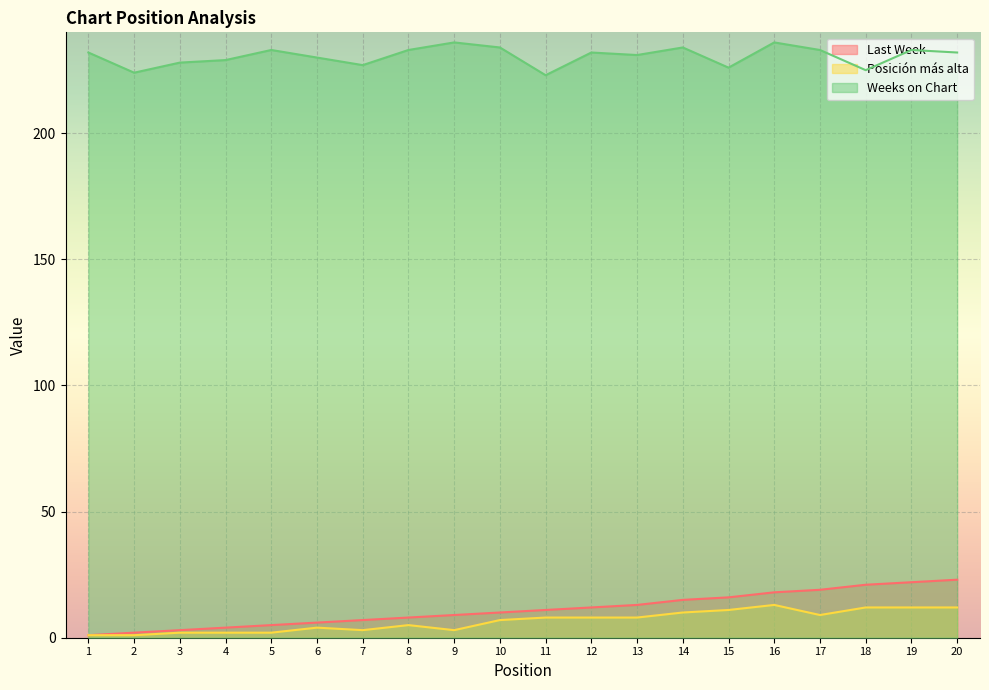

Reading left to right, list all the values displayed in this chart.

Last Week: 1=1	2=2	3=3	4=4	5=5	6=6	7=7	8=8	9=9	10=10	11=11	12=12	13=13	14=15	15=16	16=18	17=19	18=21	19=22	20=23
Posición más alta: 1=1	2=1	3=2	4=2	5=2	6=4	7=3	8=5	9=3	10=7	11=8	12=8	13=8	14=10	15=11	16=13	17=9	18=12	19=12	20=12
Weeks on Chart: 1=232	2=224	3=228	4=229	5=233	6=230	7=227	8=233	9=236	10=234	11=223	12=232	13=231	14=234	15=226	16=236	17=233	18=225	19=233	20=232